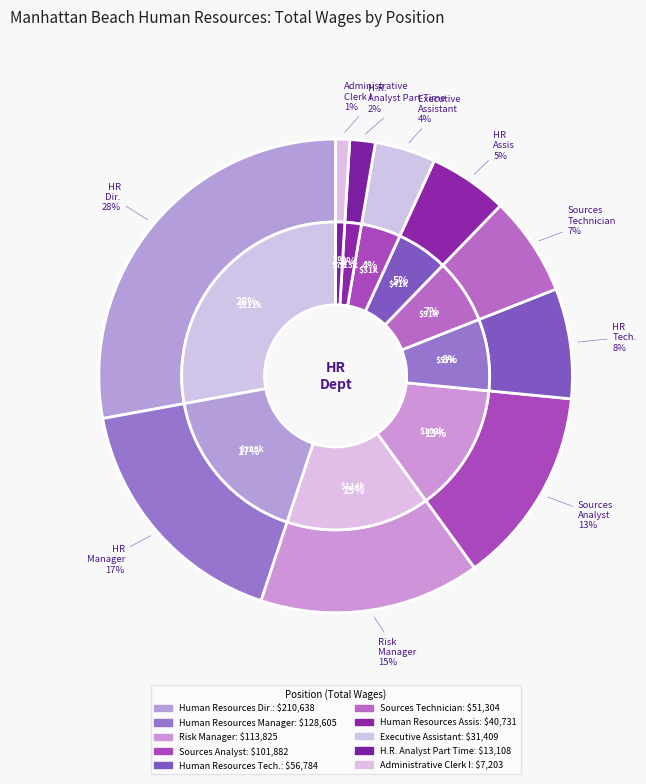

Is there any slice that represents more than half of the pie?

No